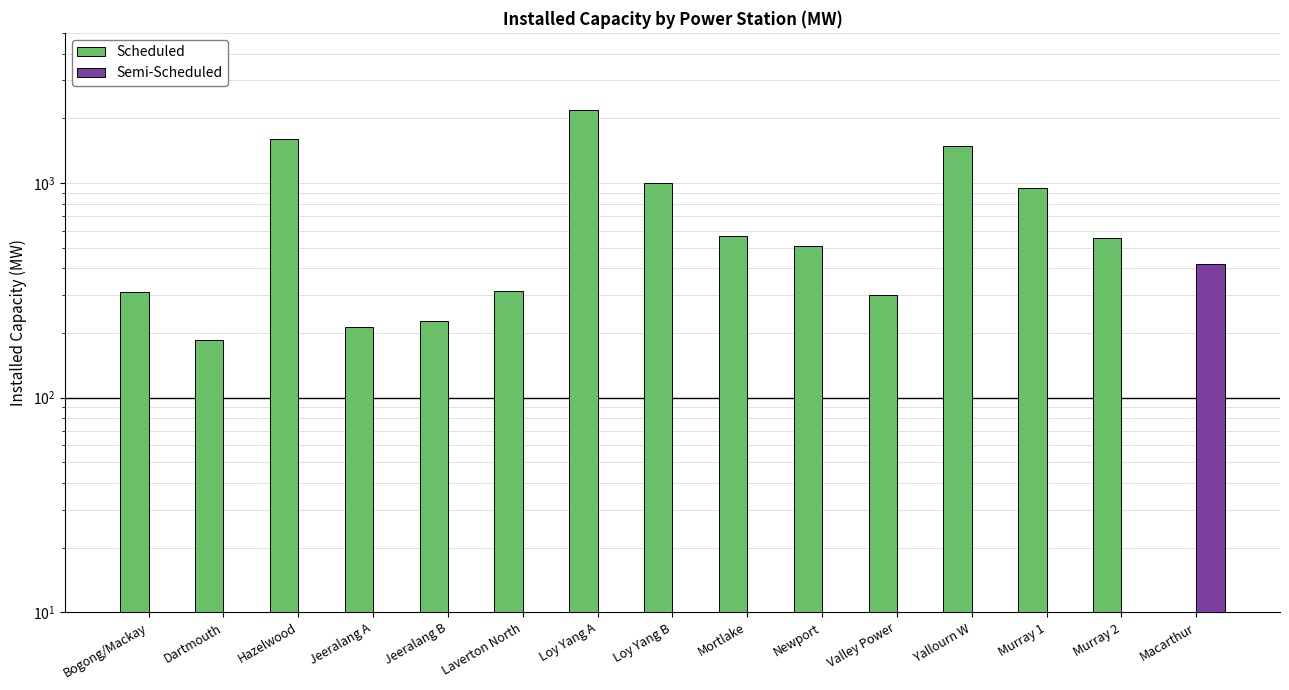

What is the spread (max minus min) of values at Laverton North?

312